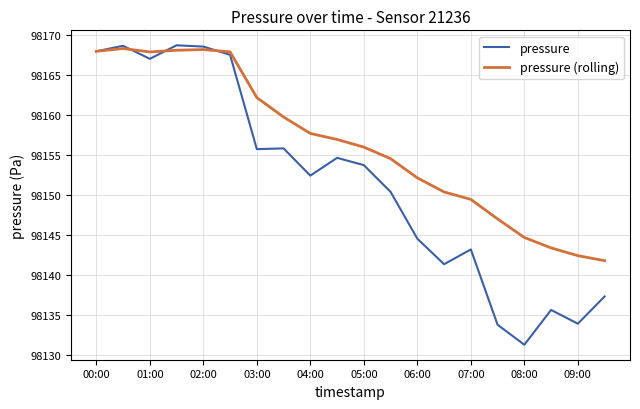

What is the greatest value displayed?

98168.7